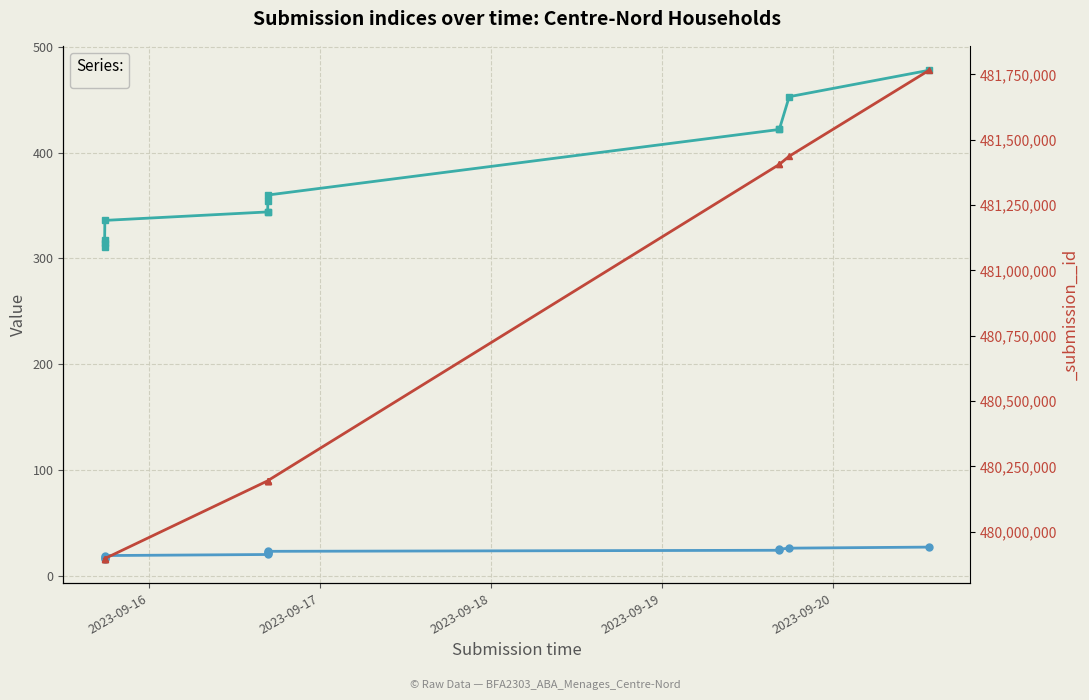

Where does the _submission__id series first go above 480195216?

2023-09-16 16:45:08